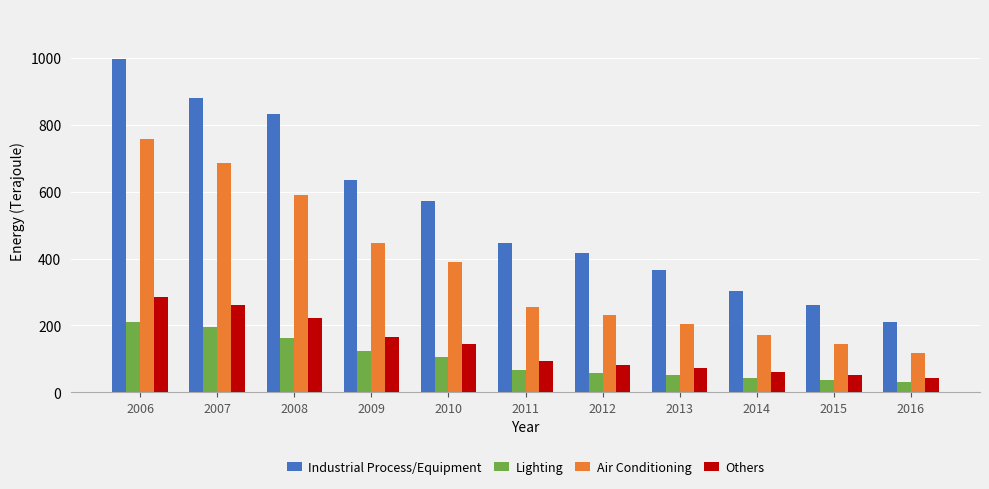

At 2009, list the series in order from largest to smallest.

Industrial Process/Equipment, Air Conditioning, Others, Lighting